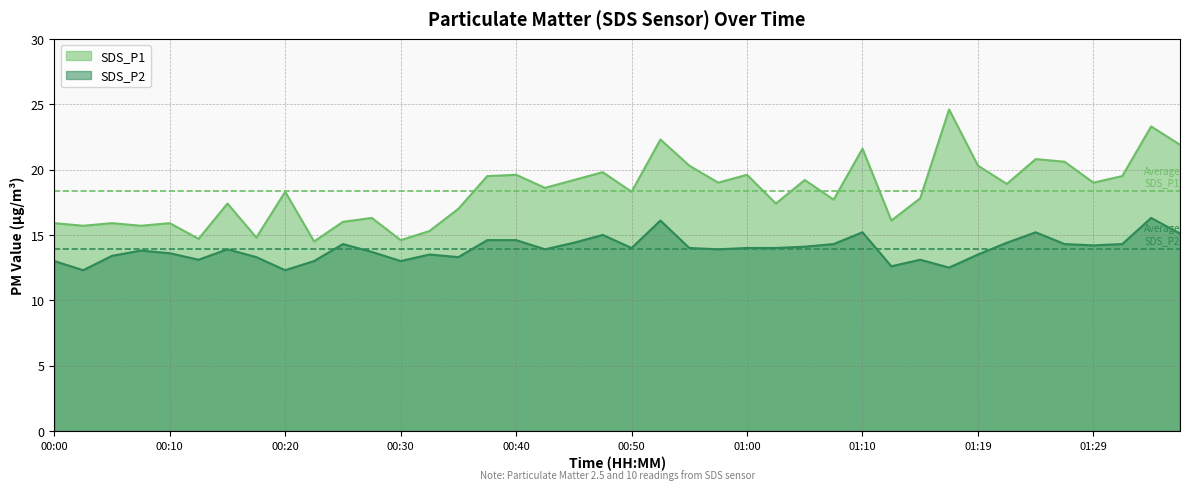

Count the number of categories in the chart.

40